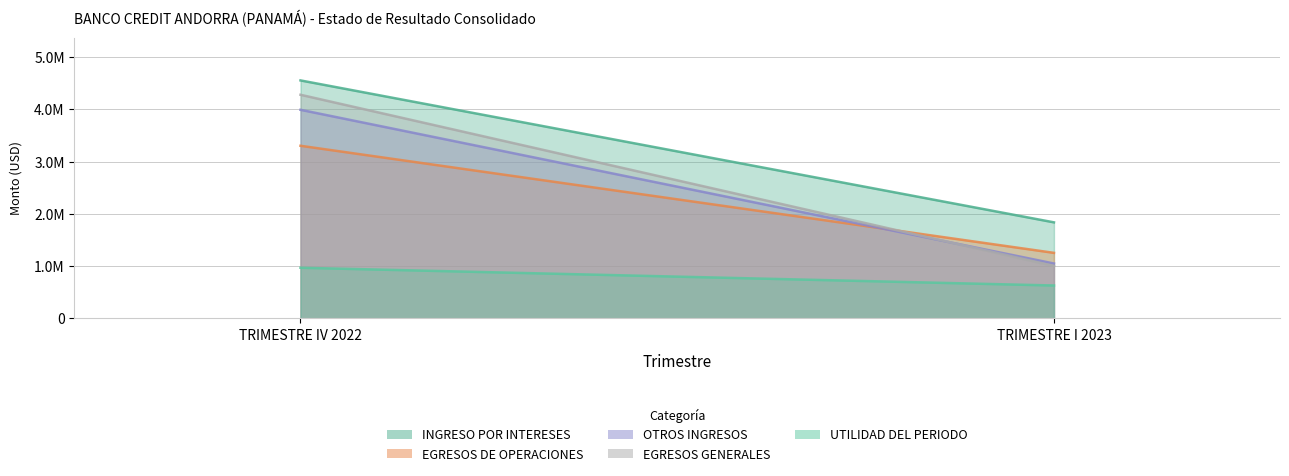

Between TRIMESTRE IV 2022 and TRIMESTRE I 2023, which series saw the biggest shift?

EGRESOS GENERALES